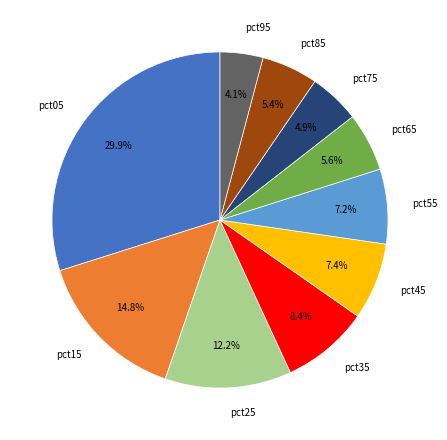

To the nearest percent, what is the difference between the largest and smallest slice percentages?

26%